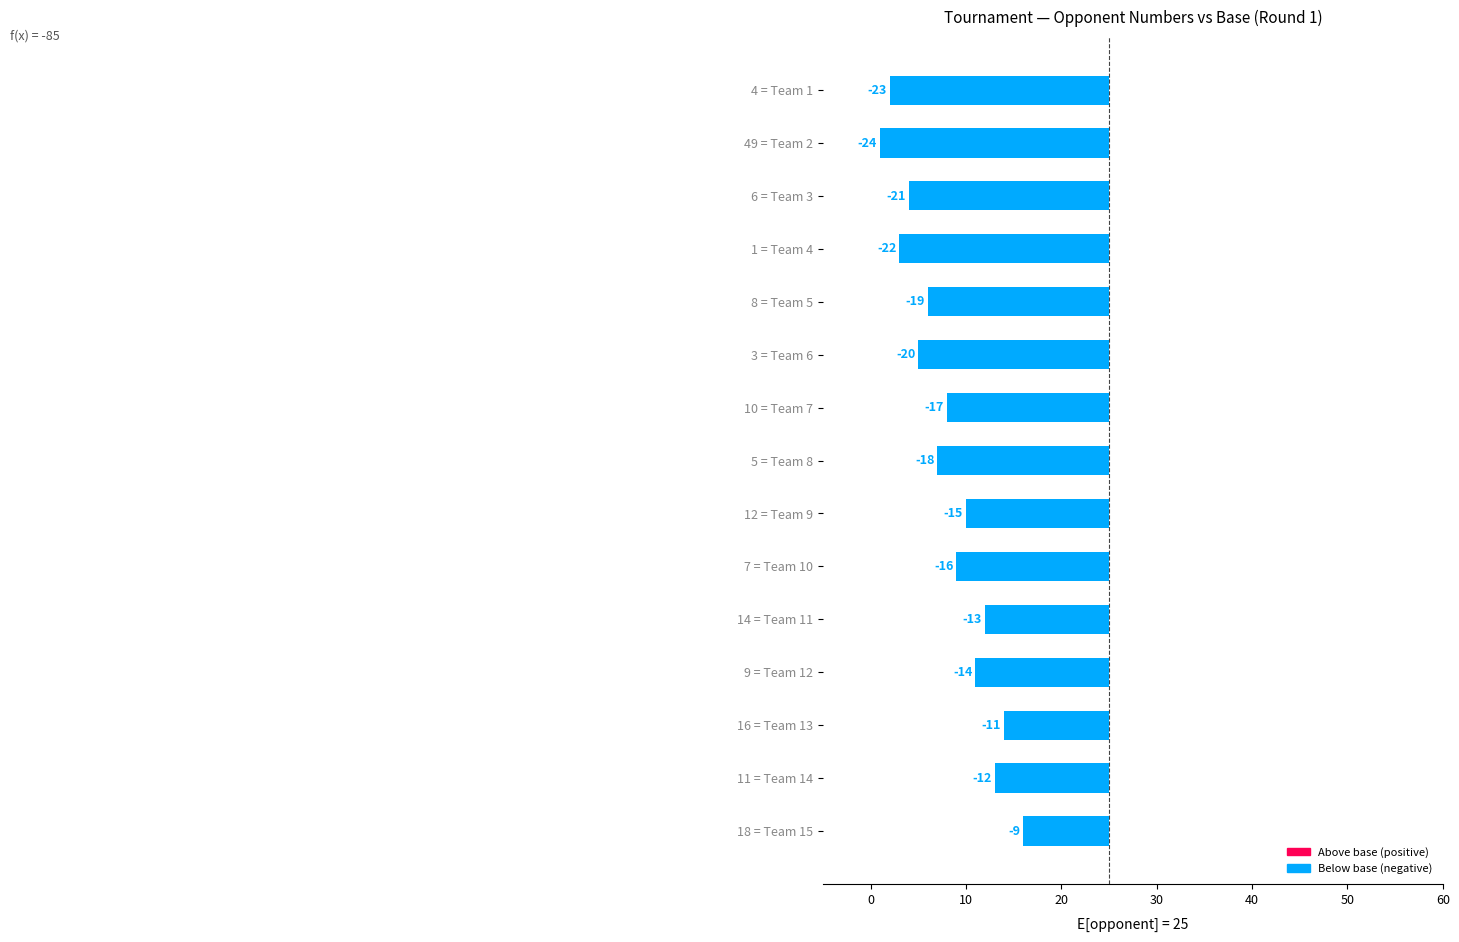

True or false: the data shows -8 at 9 = Team 12.

False